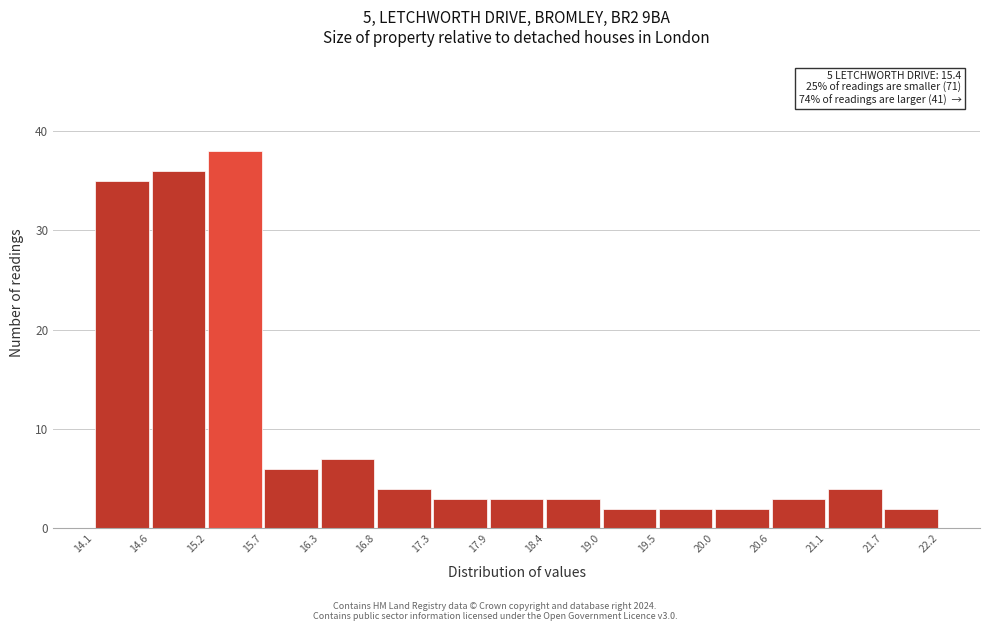

Which range on the x-axis has the tallest bar?

15.2 to 15.7